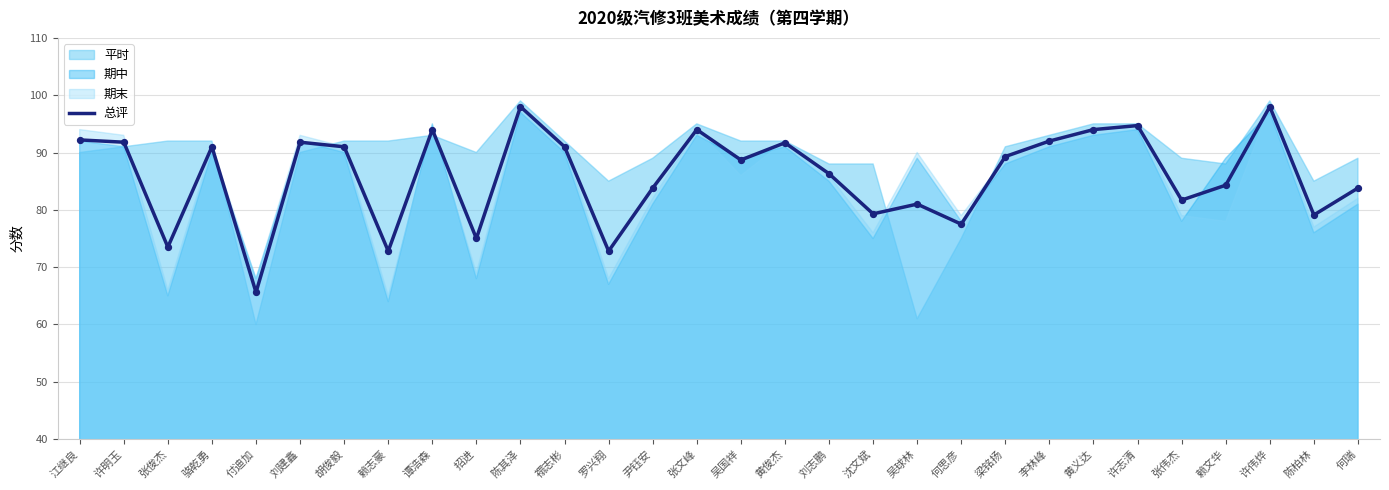

Approximately how many times larger is the value at 沈文斌 compared to 尹钰安?

0.9